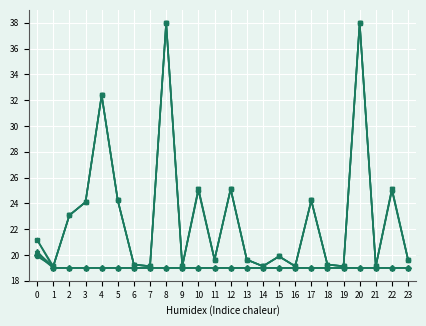

What is the total value across all series at 12?

132.4